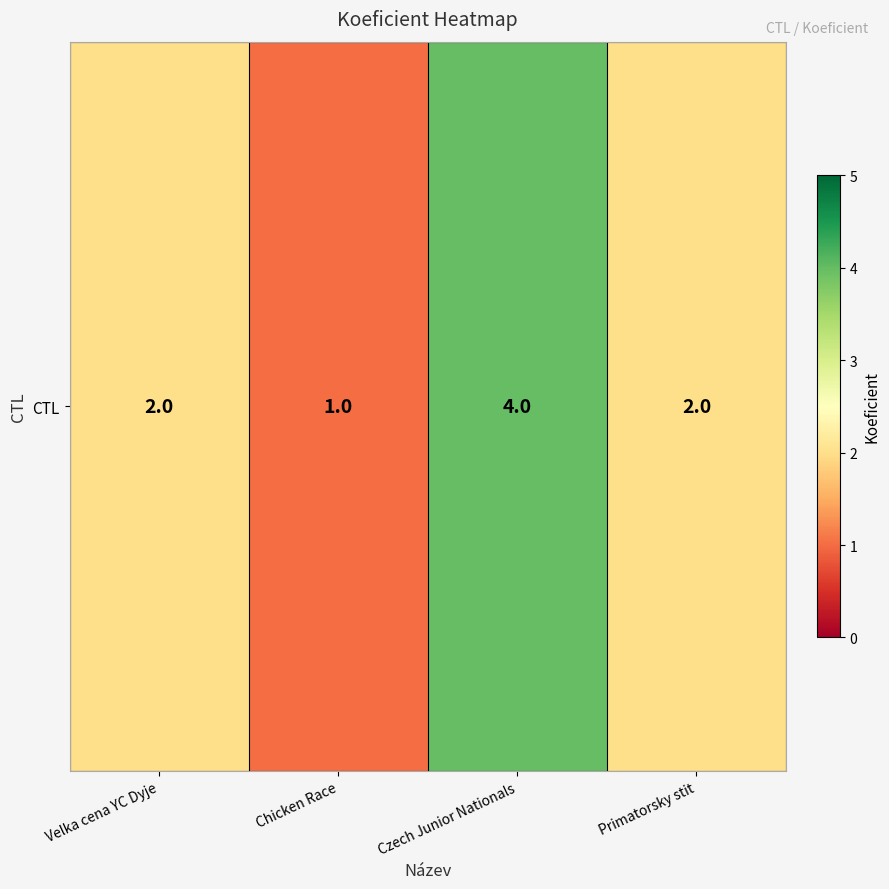

How many data points are above 2?

1